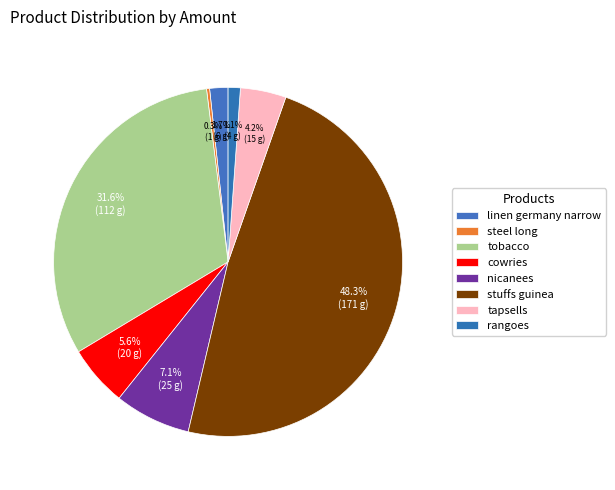

What is the smallest slice in the pie chart?

steel long